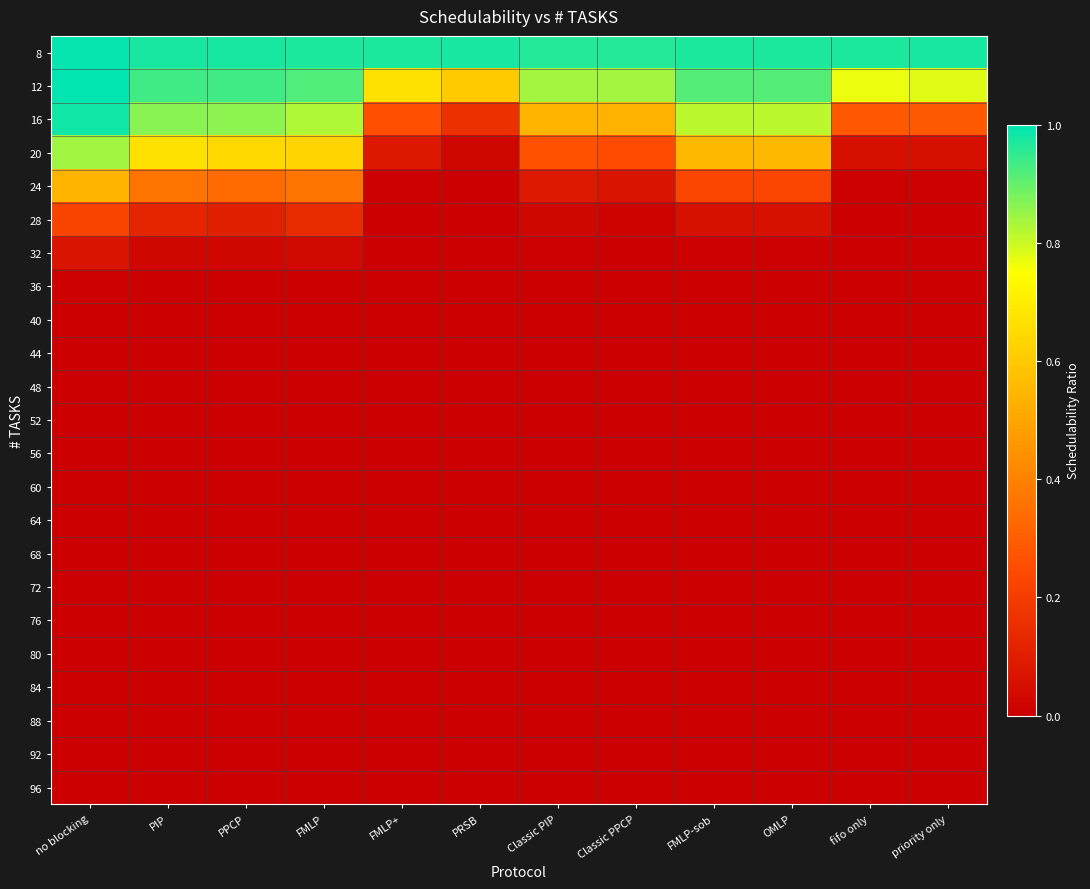

At which category is the sum across all series the highest?

no blocking